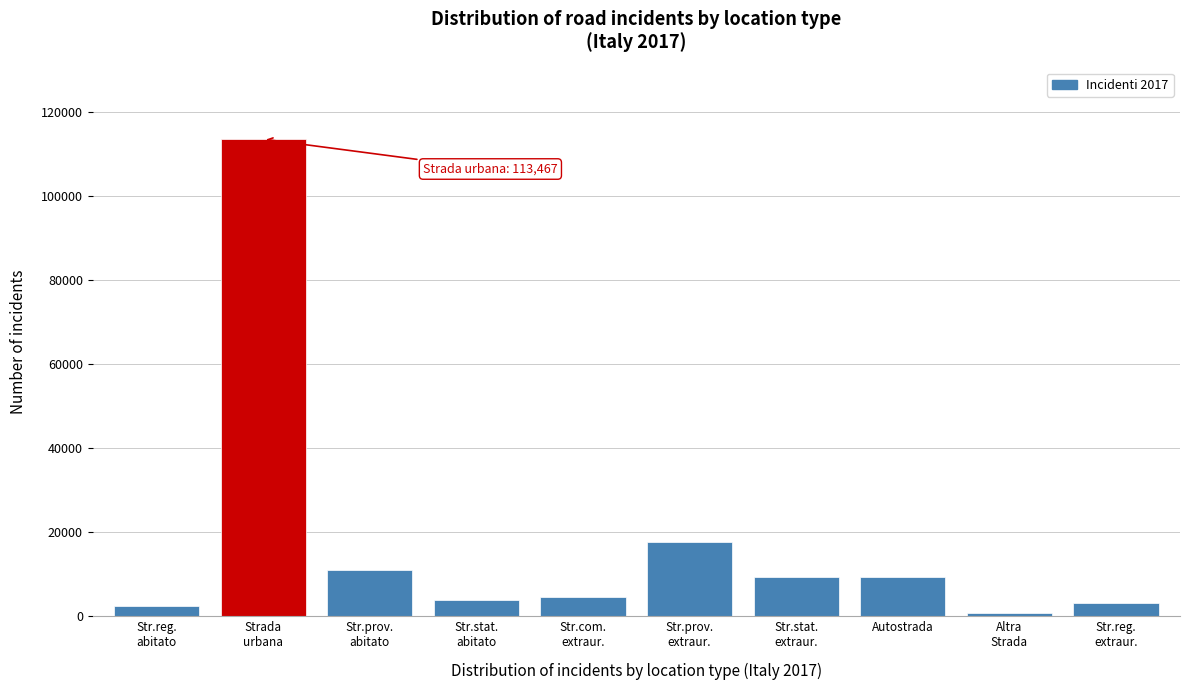

What is the label of the 8th bar from the left?

Autostrada